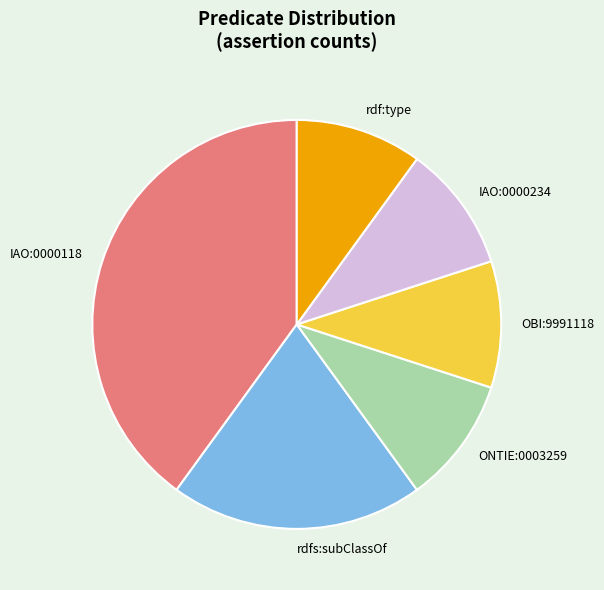

The rdf:type slice represents 10% of the pie. True or false?

True